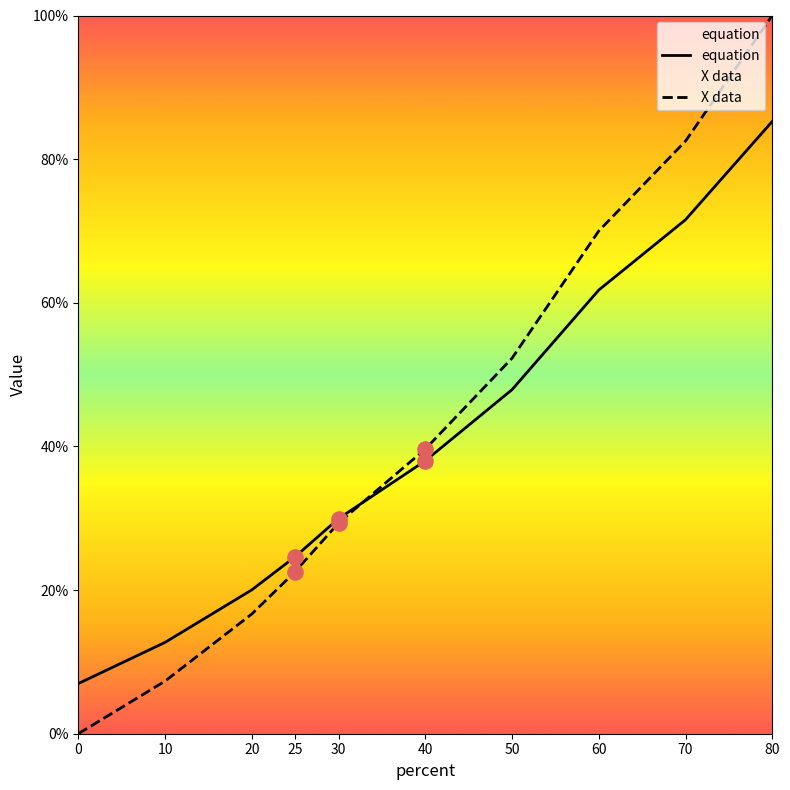

Which series contains the lowest Y value?

X data